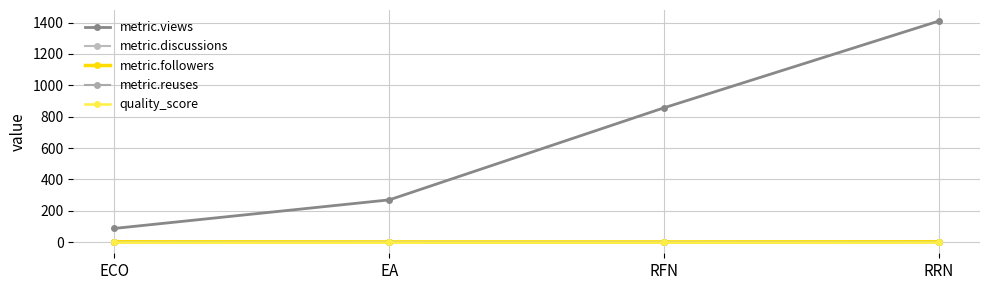

Is this an area chart (filled region under the line)?

No